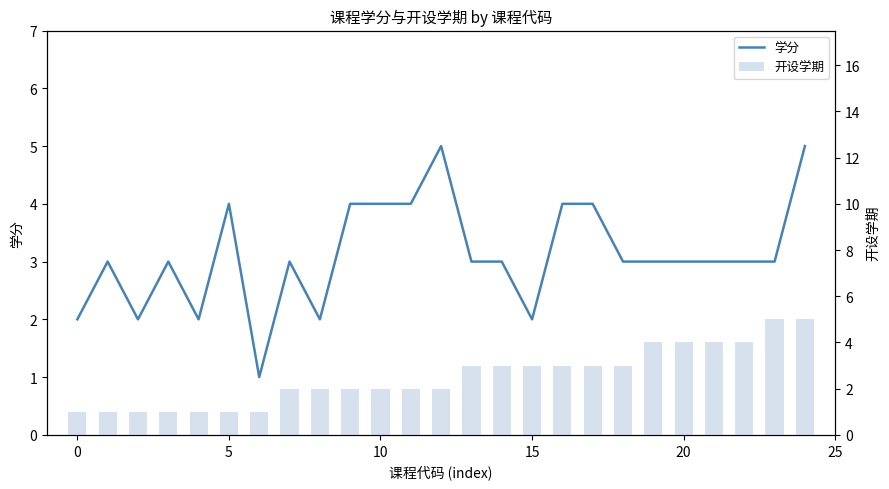

What is the highest value of the 学分 series?

5